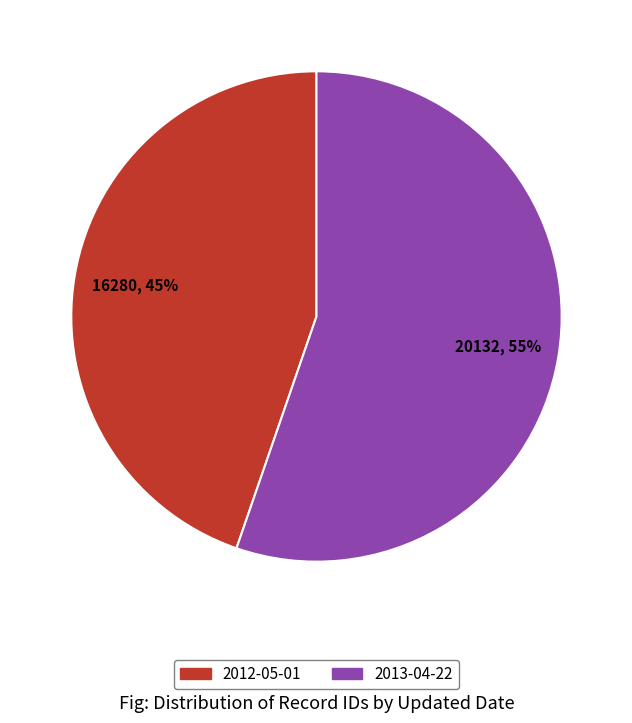

Rank the categories by value from lowest to highest.

2012-05-01, 2013-04-22